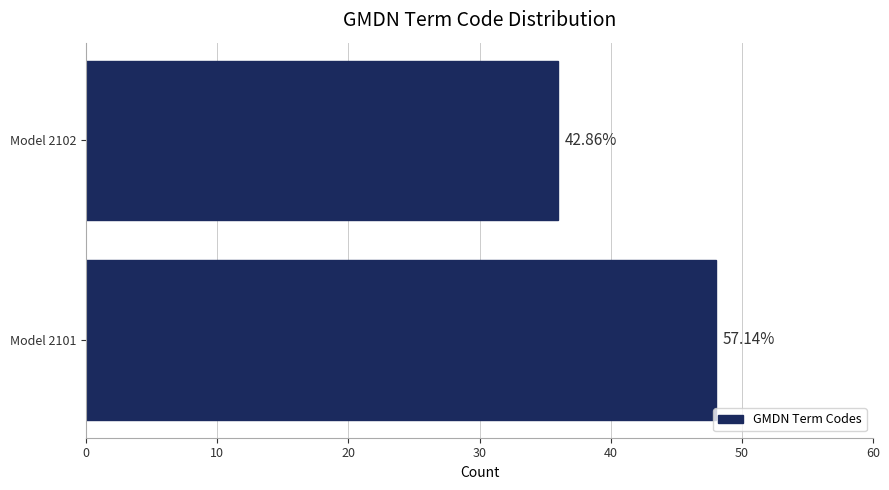

Does the chart contain any negative values?

No